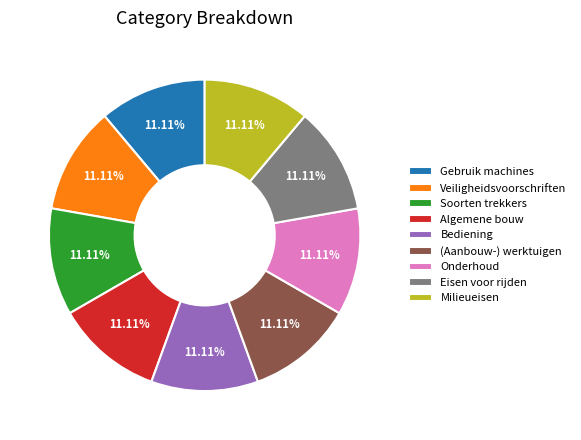

To the nearest percent, what is the combined percentage of (Aanbouw-) werktuigen and Algemene bouw?

22%